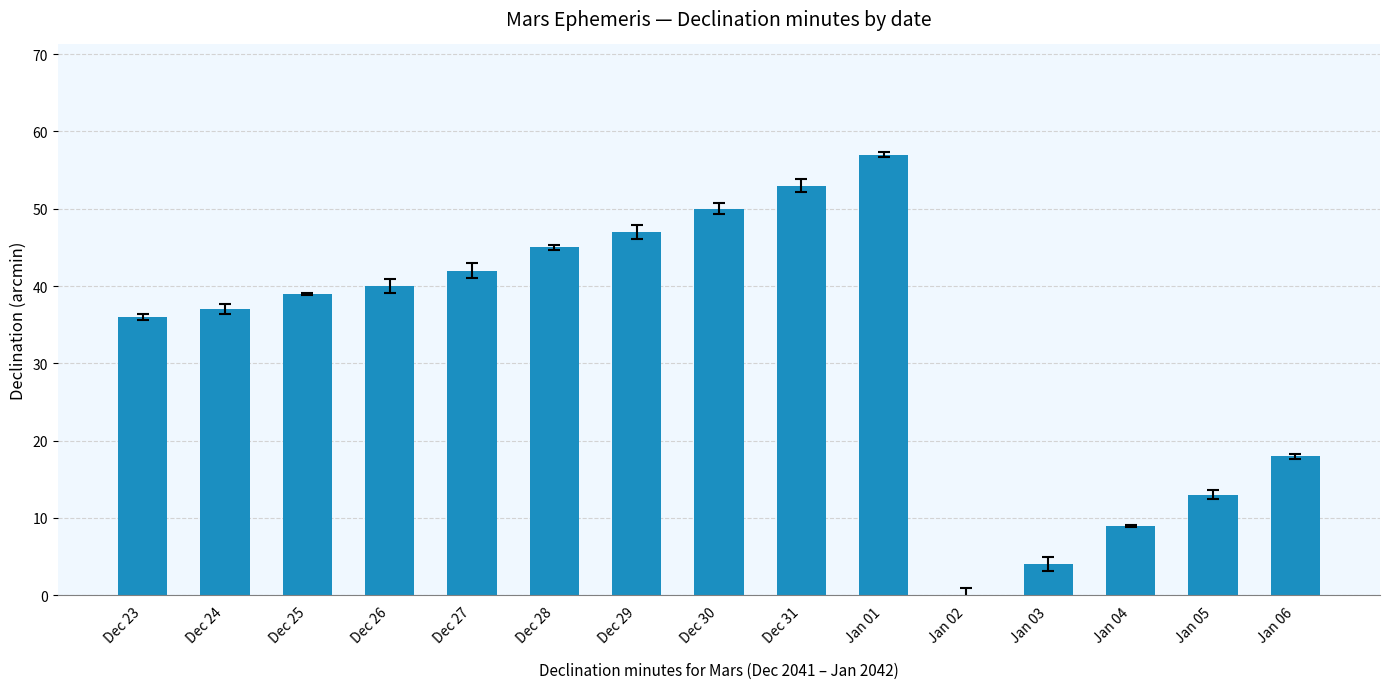

Approximately how many times larger is the value at Dec 27 compared to Jan 06?

2.3